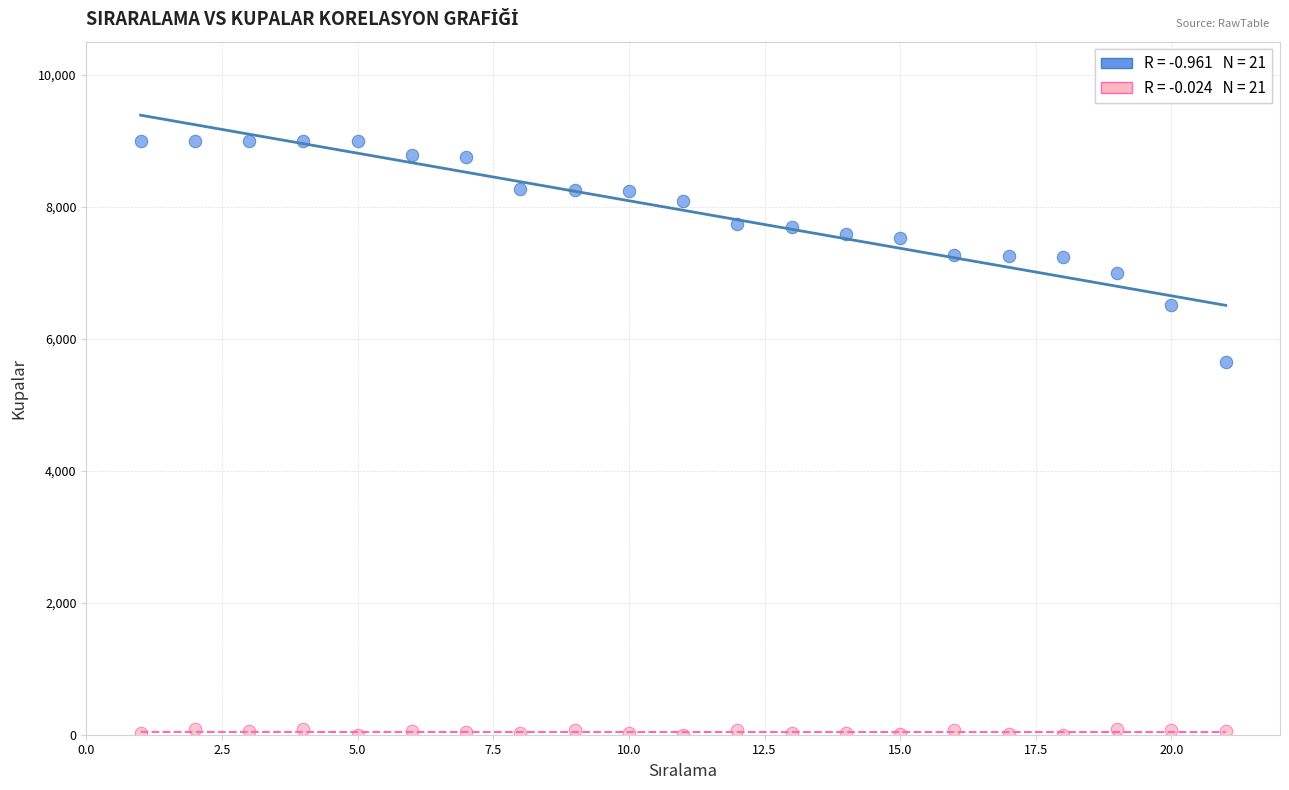

Across all data points, what is the range of Y values (max minus min)?

9000